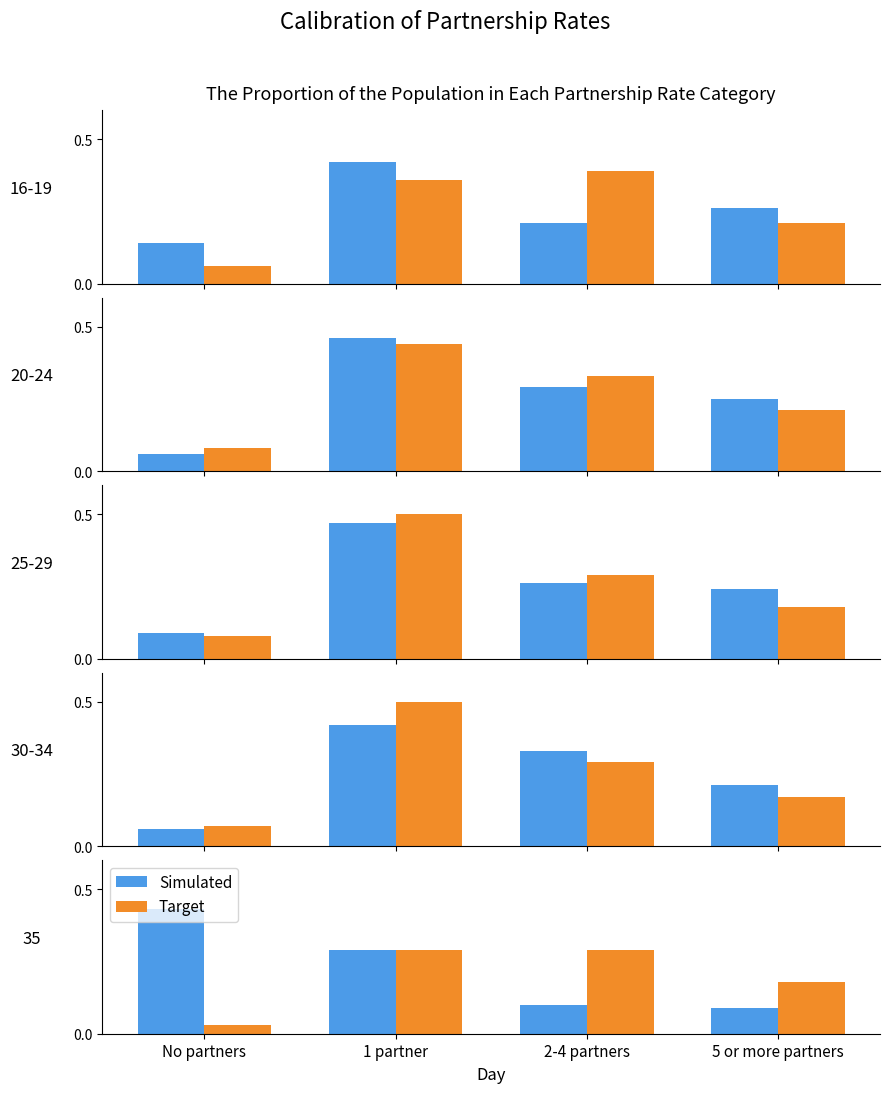

Is the value of Target at 5 or more partners greater than the value of Simulated at 1 partner?

No